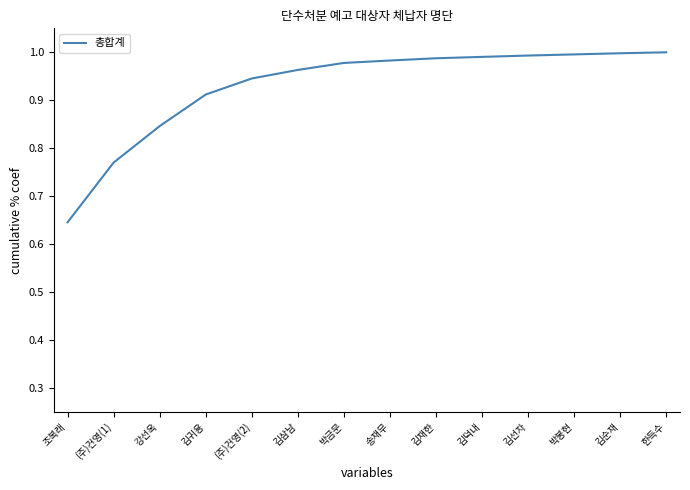

What is the change in value from 조복래 to 김귀용?

+0.3